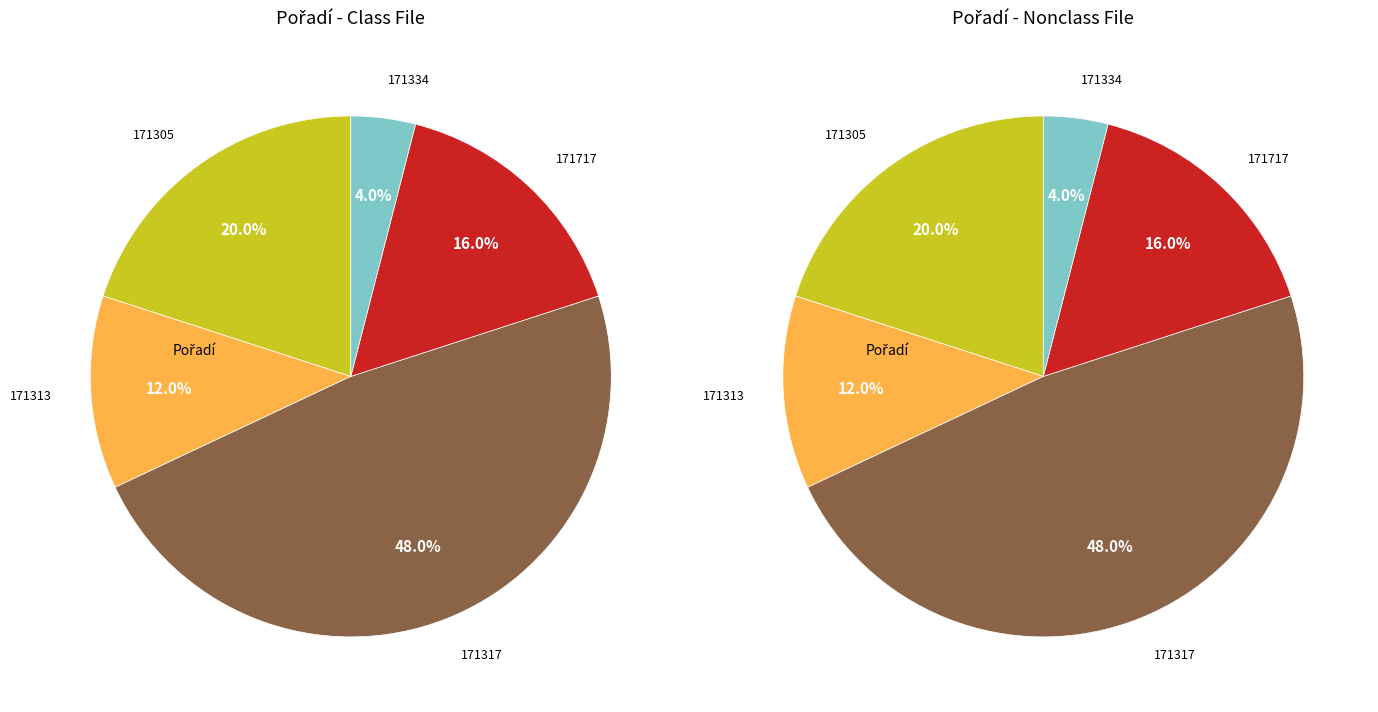

Rank the categories by value from highest to lowest.

171317, 171305, 171717, 171313, 171334